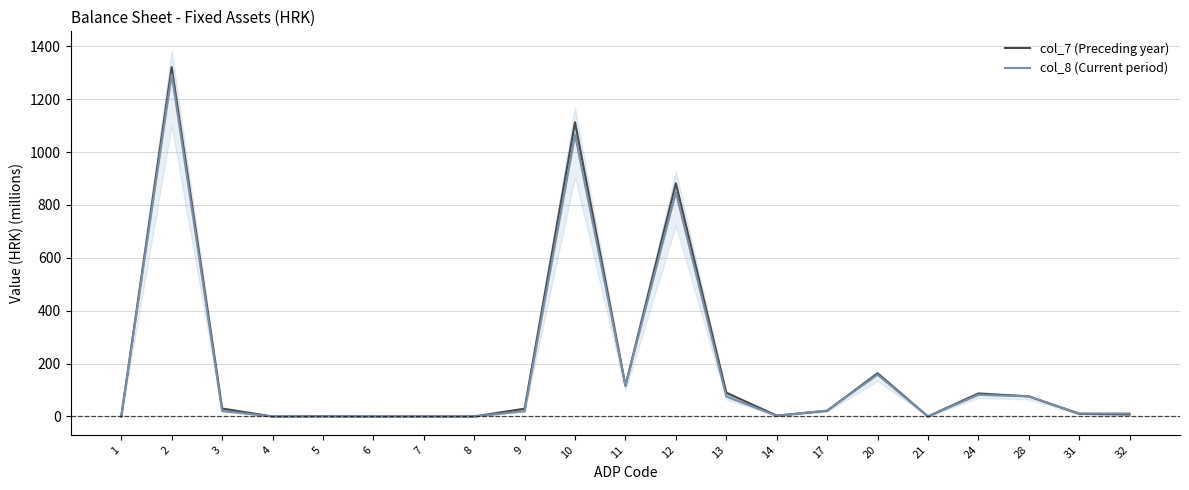

True or false: col_7 (Preceding year) and col_8 (Current period) cross at least once.

True